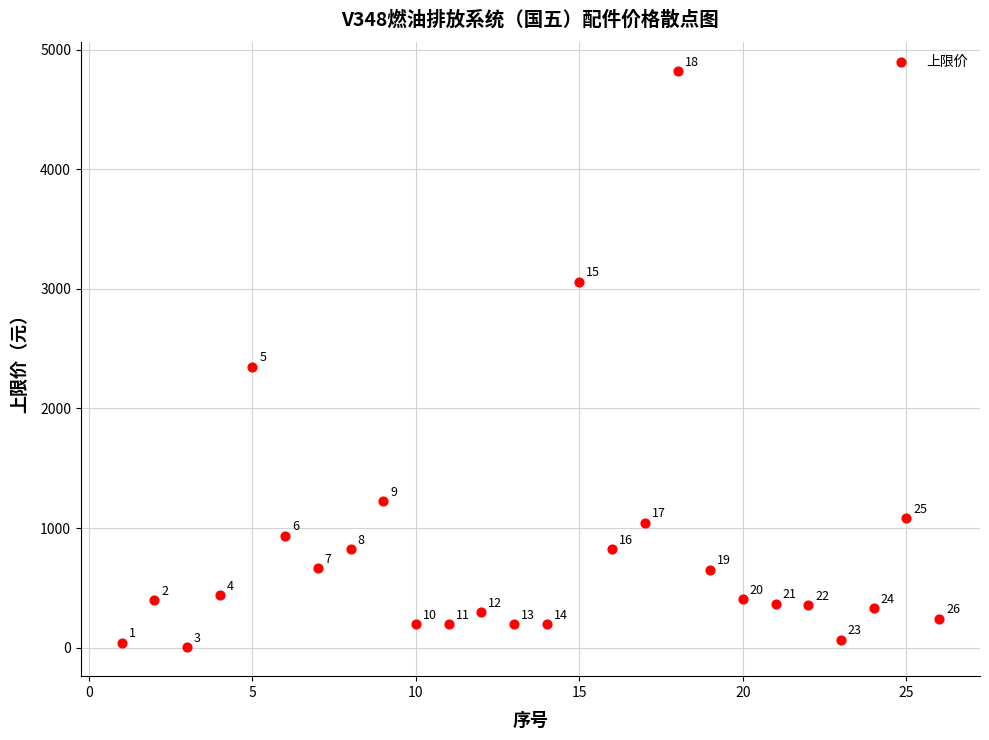

What Y value in the scatter plot is closest to 2411?

2350.0